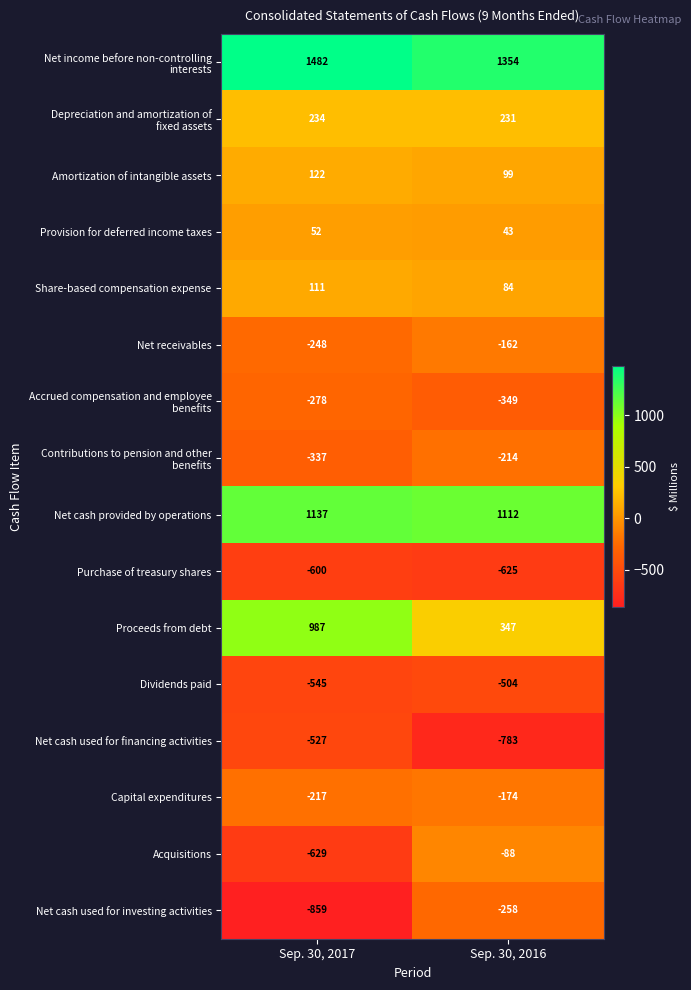

Rank the categories by Net receivables value from lowest to highest.

Sep. 30, 2017, Sep. 30, 2016